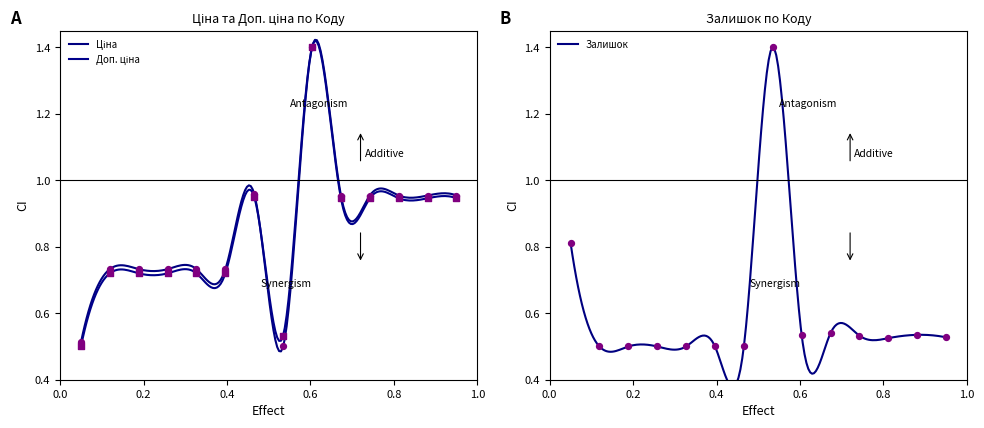

Which series has the widest spread of Y values?

Ціна